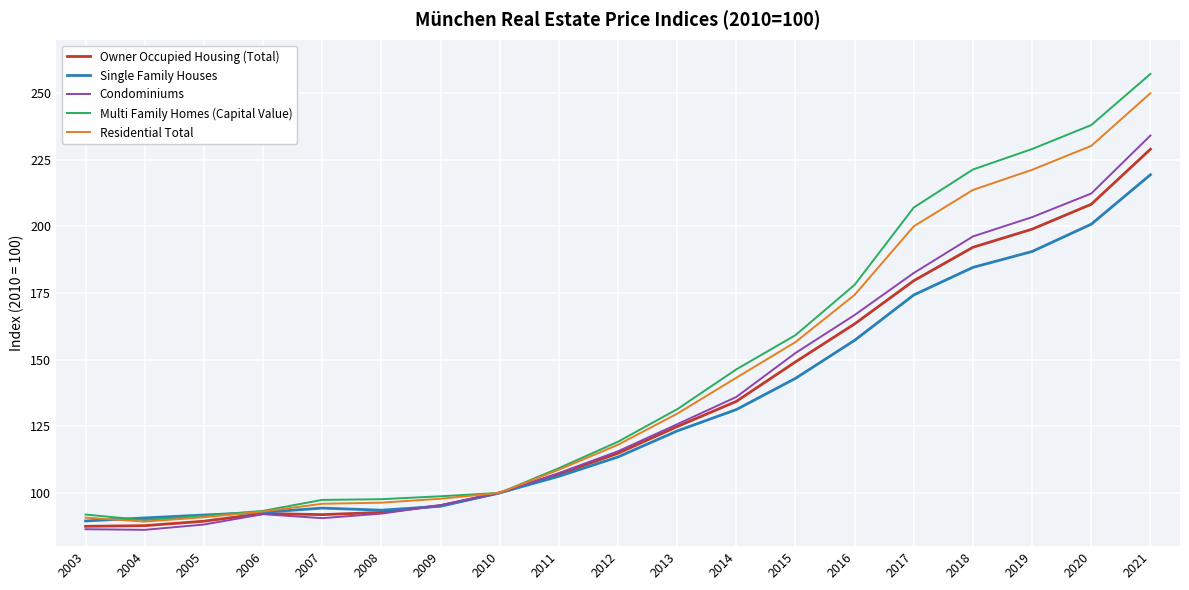

Which series has the largest range (max minus min)?

Multi Family Homes (Capital Value)